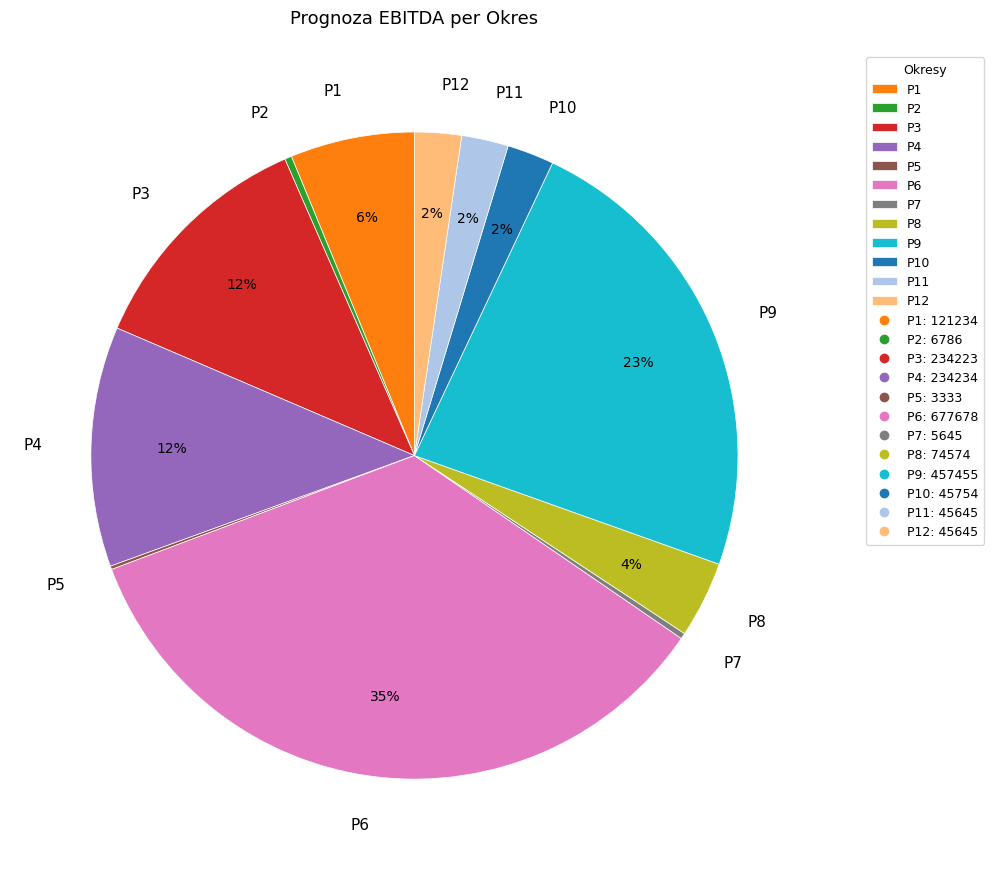

Is P7 the majority of the pie?

No